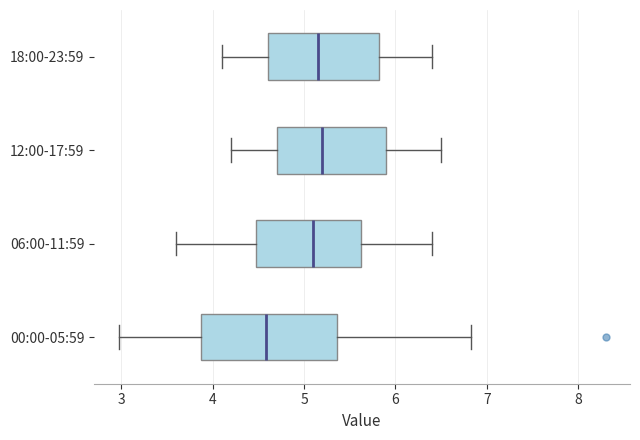

Where is the left edge of the box for 12:00-17:59 on the x-axis? The values are not printed on the chart, so give them approximately, as read against the axis.

4.7